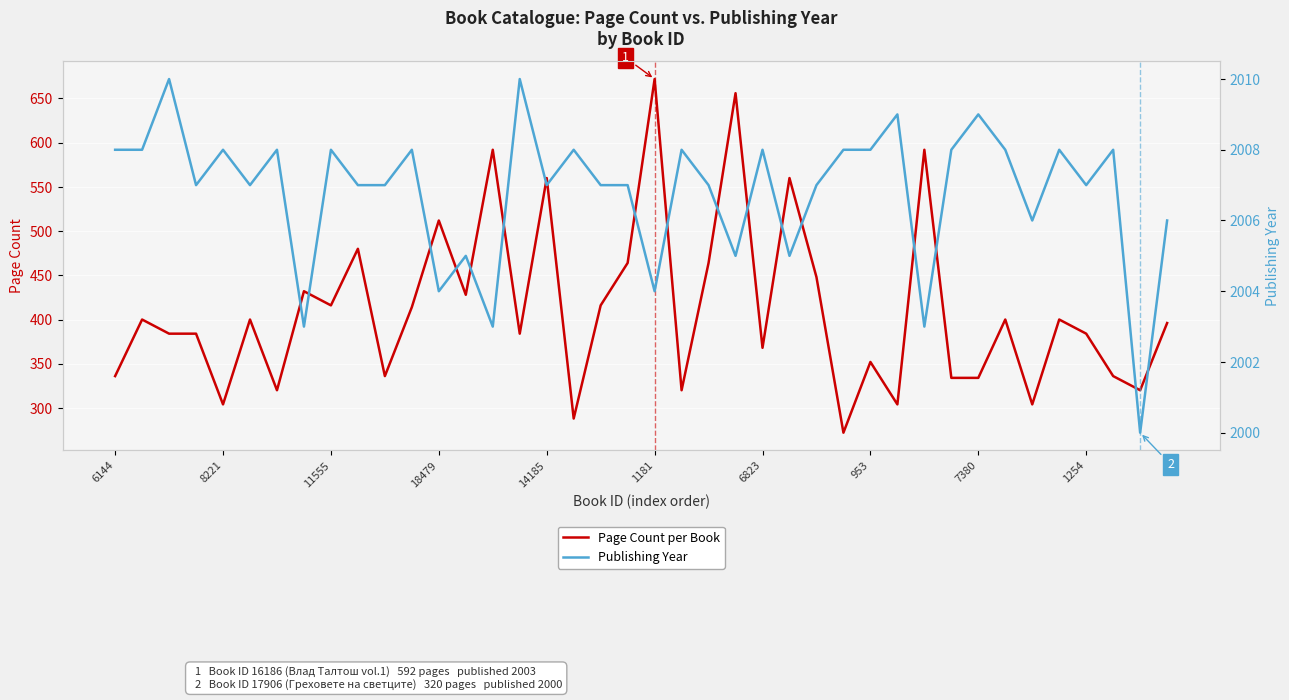

List the series in order of their overall mean, highest first.

Publishing Year, Page Count per Book